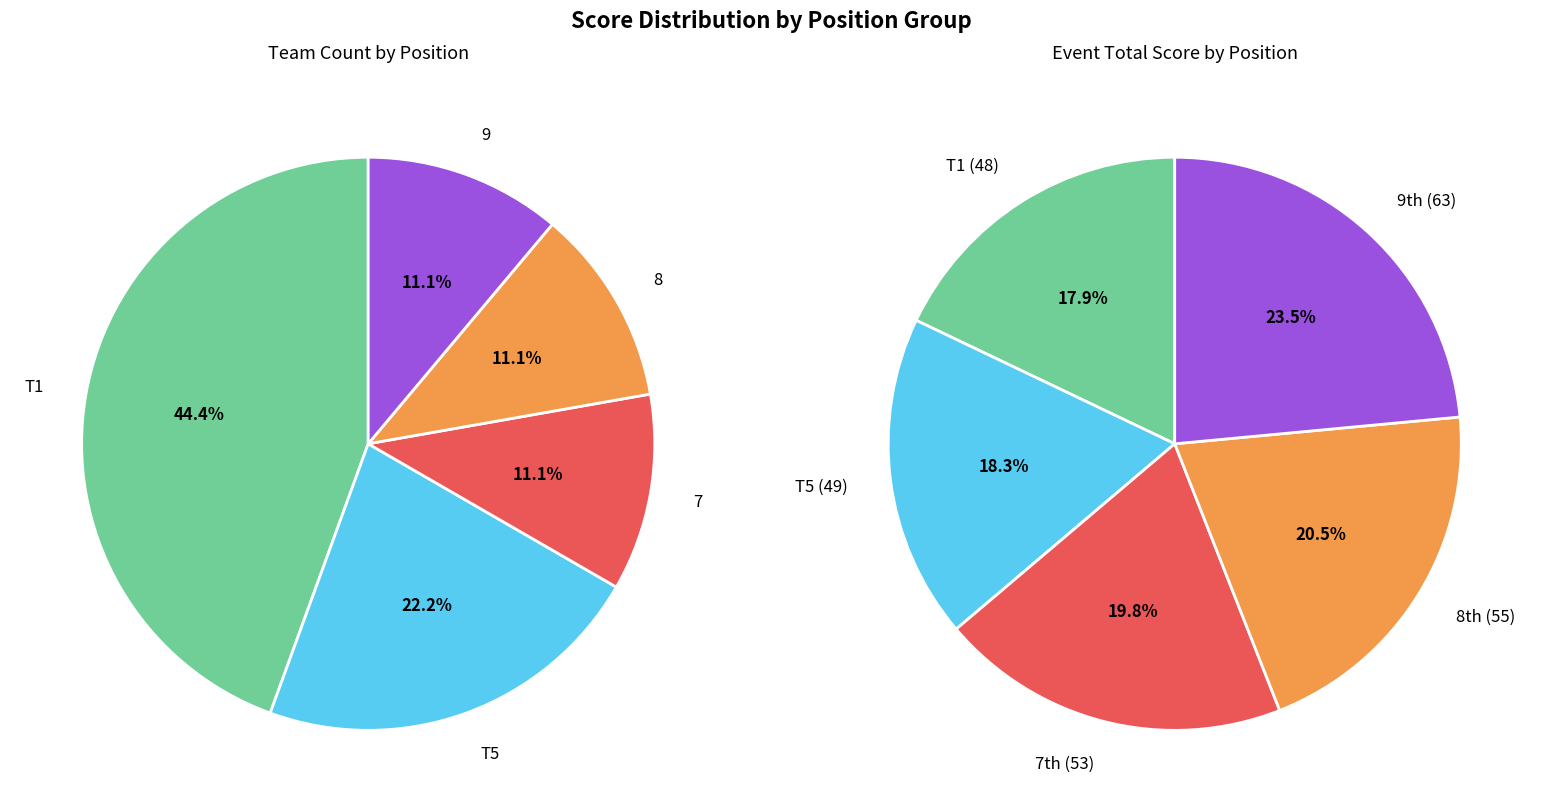

To the nearest percent, what percentage of the pie is 8?

11%